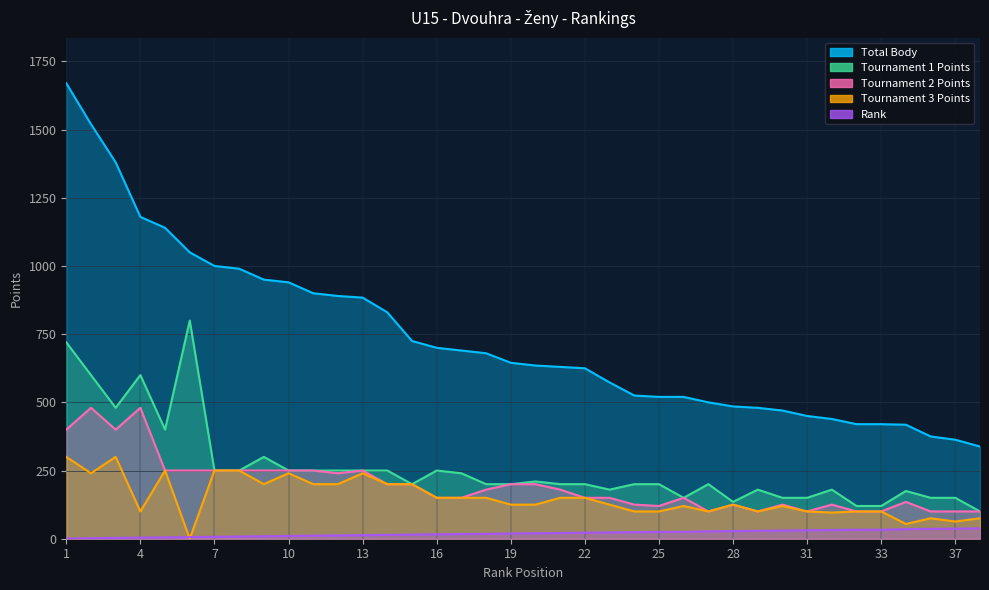

Which category has the lowest value across all series?

6